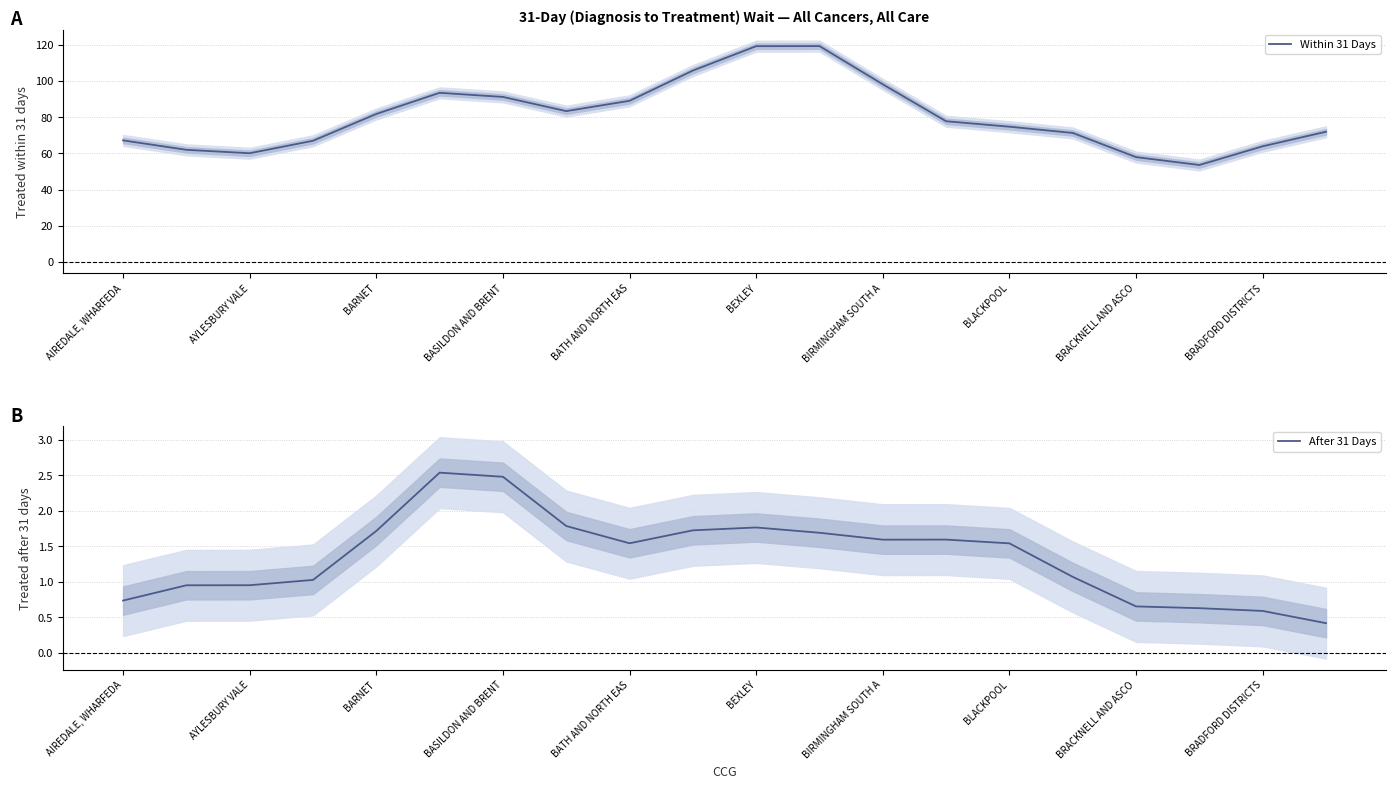

What is the sum of all Within 31 Days values?

1609.0